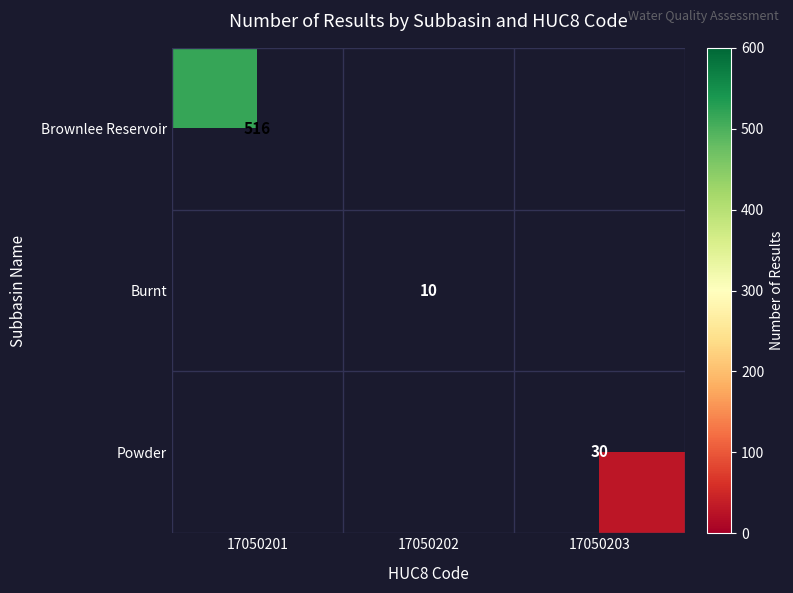

The value of Powder at 17050203 is 30. True or false?

True